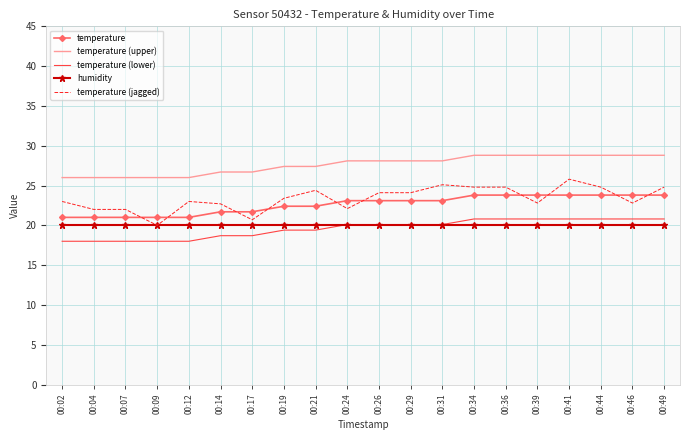

What are all the series names shown in the legend?

temperature, temperature (upper), temperature (lower), humidity, temperature (jagged)